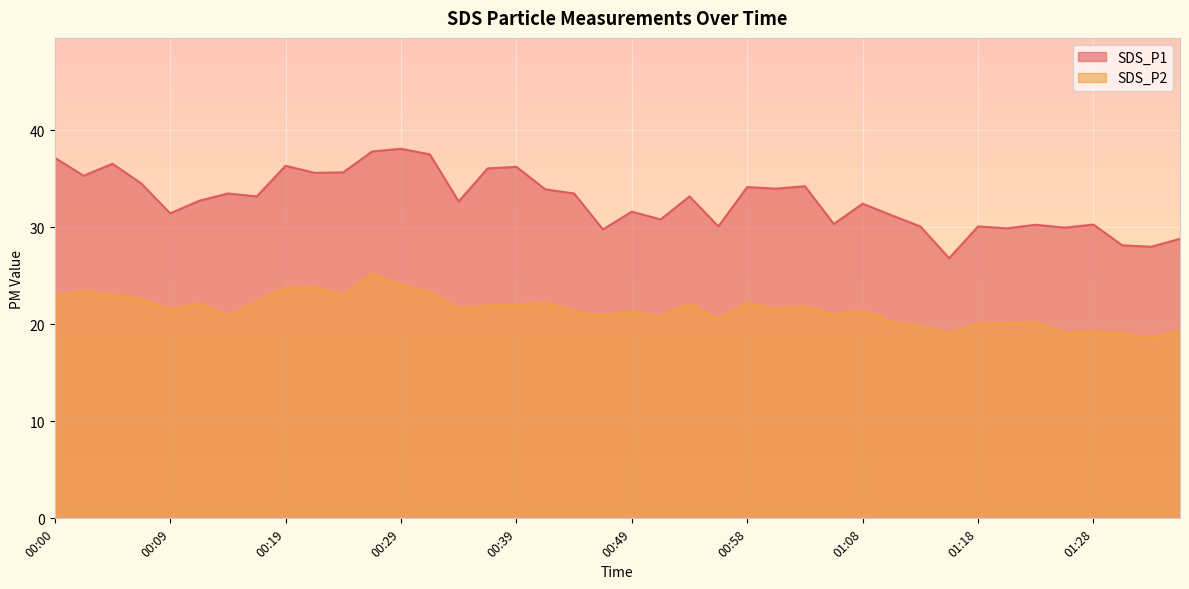

True or false: SDS_P1 and SDS_P2 cross at least once.

False